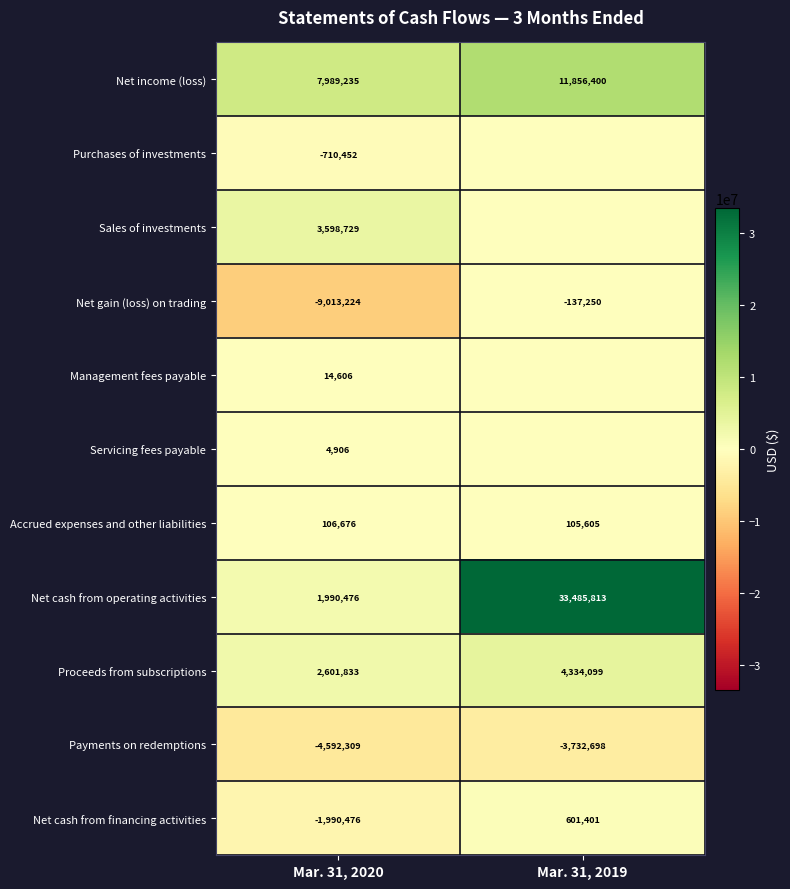

The Management fees payable series shows 6425 at Mar. 31, 2020. True or false?

False